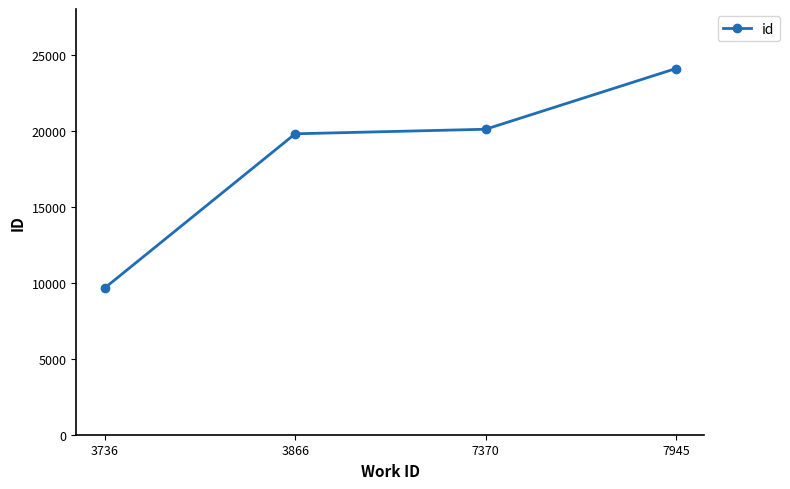

What is the change in value from 3866 to 7370?

+299